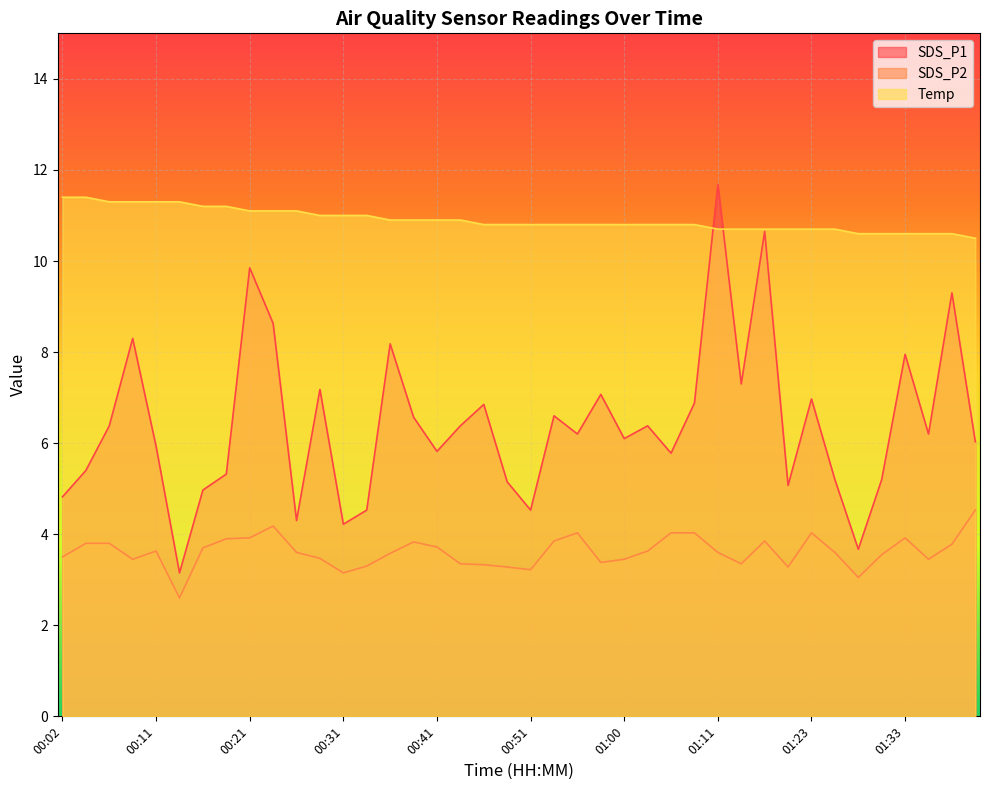

Reading left to right, transcribe all the data shown in this chart.

SDS_P1: 00:02=4.8	00:04=5.4	00:07=6.4	00:09=8.3	00:11=5.9	00:14=3.1	00:16=5.0	00:19=5.3	00:21=9.8	00:24=8.6	00:26=4.3	00:29=7.2	00:31=4.2	00:33=4.5	00:36=8.2	00:38=6.6	00:41=5.8	00:43=6.4	00:46=6.8	00:48=5.2	00:51=4.5	00:53=6.6	00:55=6.2	00:58=7.1	01:00=6.1	01:03=6.4	01:06=5.8	01:09=6.9	01:11=11.7	01:14=7.3	01:17=10.7	01:20=5.1	01:23=7.0	01:25=5.2	01:28=3.7	01:30=5.2	01:33=8.0	01:36=6.2	01:38=9.3	01:40=6.0
SDS_P2: 00:02=3.5	00:04=3.8	00:07=3.8	00:09=3.5	00:11=3.6	00:14=2.6	00:16=3.7	00:19=3.9	00:21=3.9	00:24=4.2	00:26=3.6	00:29=3.5	00:31=3.1	00:33=3.3	00:36=3.6	00:38=3.8	00:41=3.7	00:43=3.4	00:46=3.3	00:48=3.3	00:51=3.2	00:53=3.9	00:55=4.0	00:58=3.4	01:00=3.5	01:03=3.6	01:06=4.0	01:09=4.0	01:11=3.6	01:14=3.4	01:17=3.9	01:20=3.3	01:23=4.0	01:25=3.6	01:28=3.0	01:30=3.5	01:33=3.9	01:36=3.5	01:38=3.8	01:40=4.5
Temp: 00:02=11.4	00:04=11.4	00:07=11.3	00:09=11.3	00:11=11.3	00:14=11.3	00:16=11.2	00:19=11.2	00:21=11.1	00:24=11.1	00:26=11.1	00:29=11.0	00:31=11.0	00:33=11.0	00:36=10.9	00:38=10.9	00:41=10.9	00:43=10.9	00:46=10.8	00:48=10.8	00:51=10.8	00:53=10.8	00:55=10.8	00:58=10.8	01:00=10.8	01:03=10.8	01:06=10.8	01:09=10.8	01:11=10.7	01:14=10.7	01:17=10.7	01:20=10.7	01:23=10.7	01:25=10.7	01:28=10.6	01:30=10.6	01:33=10.6	01:36=10.6	01:38=10.6	01:40=10.5